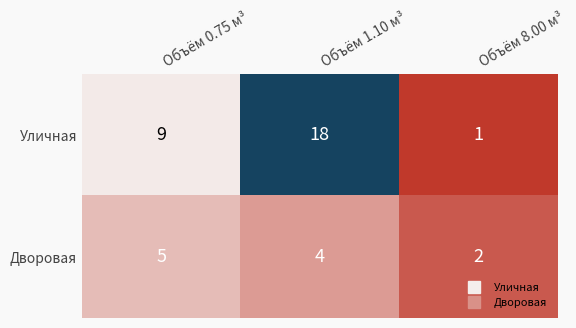

Reading right to left, extract all data points from this chart.

Уличная: 1	18	9
Дворовая: 2	4	5